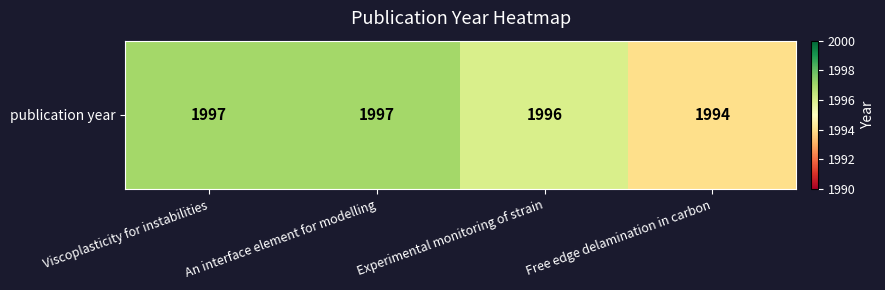

Rank the categories by value from lowest to highest.

Free edge delamination in carbon, Experimental monitoring of strain, Viscoplasticity for instabilities, An interface element for modelling